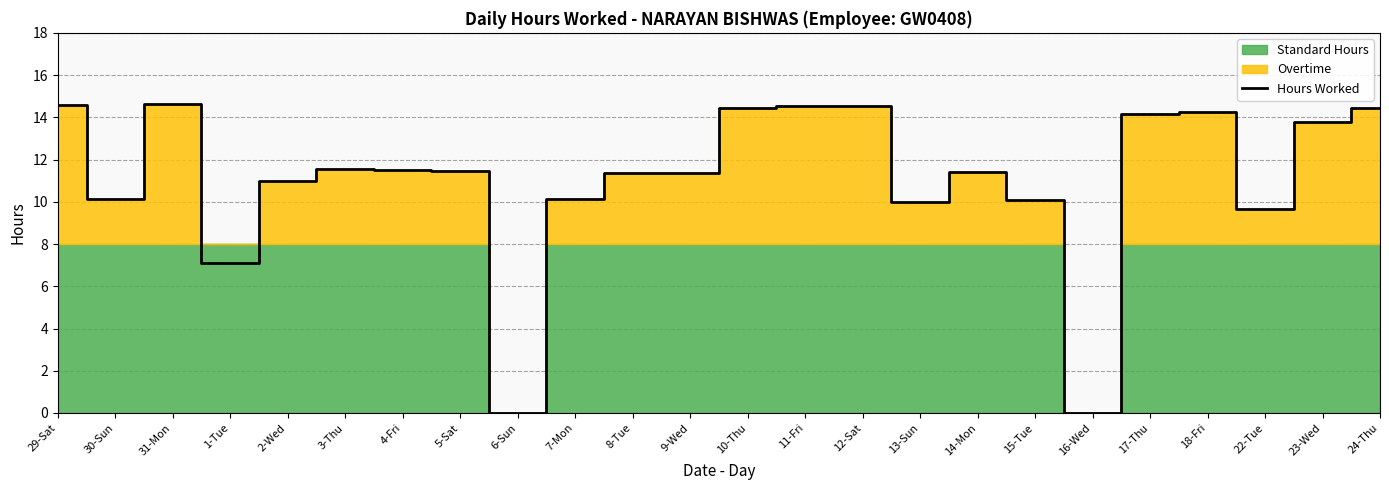

The value of Hours Worked at 16-Wed is 4.5. True or false?

False